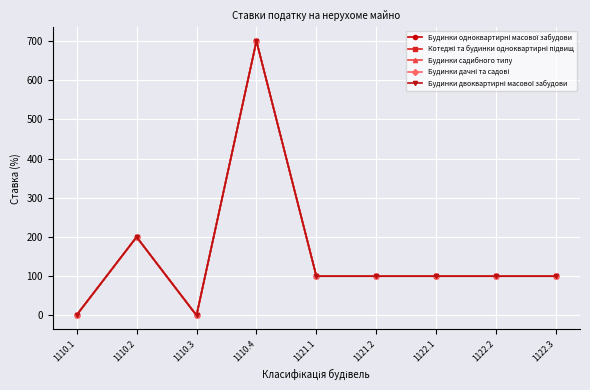

Which series has the largest total across all categories?

Будинки одноквартирні масової забудови